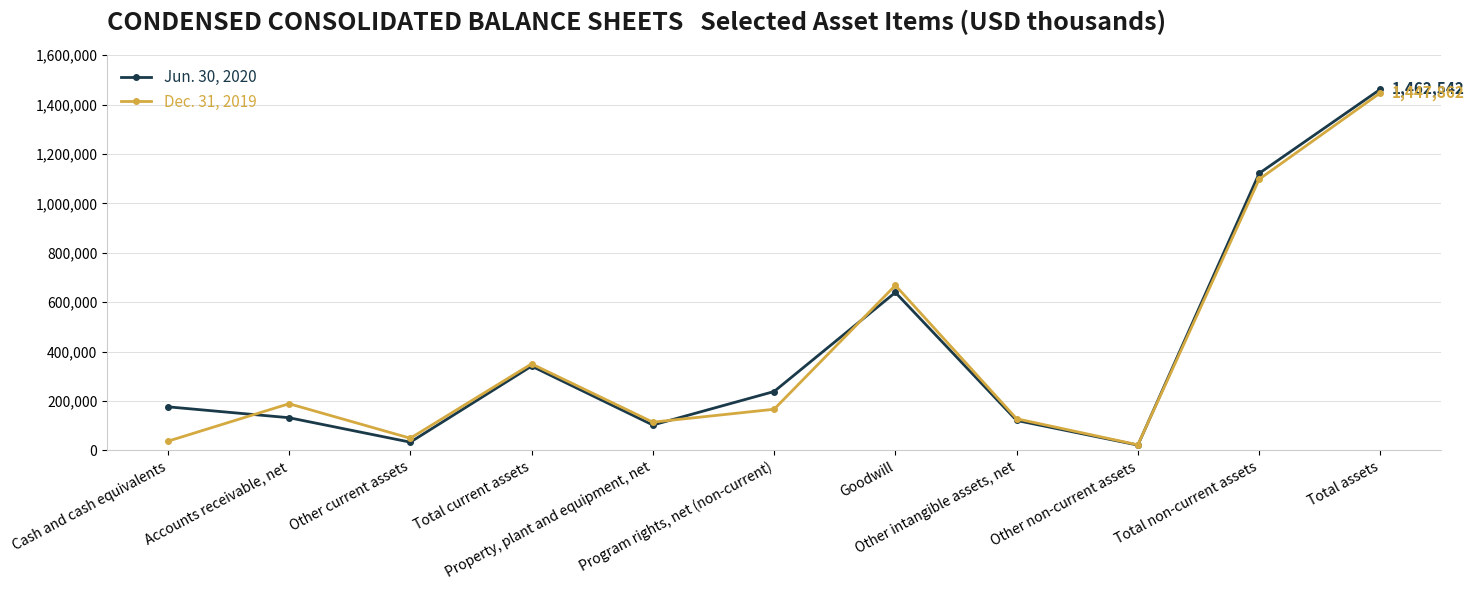

Where do Dec. 31, 2019 and Jun. 30, 2020 first cross each other?

Cash and cash equivalents and Accounts receivable, net